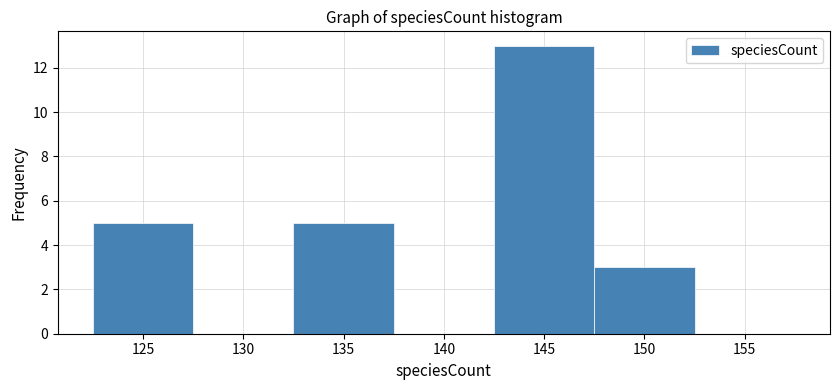

How tall is the bar that spans 147.5 to 152.5 on the x-axis? The values are not printed on the chart, so give them approximately, as read against the axis.

3